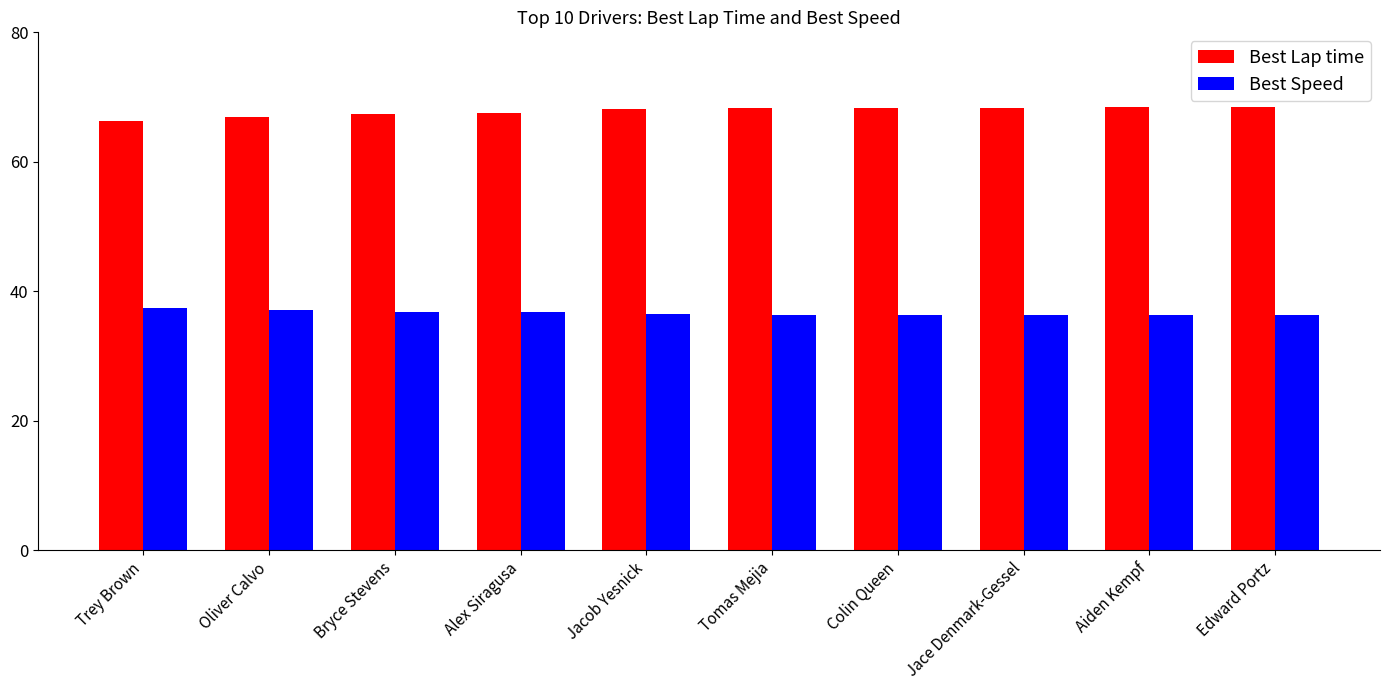

The Best Speed series shows 36.3 at Edward Portz. True or false?

True